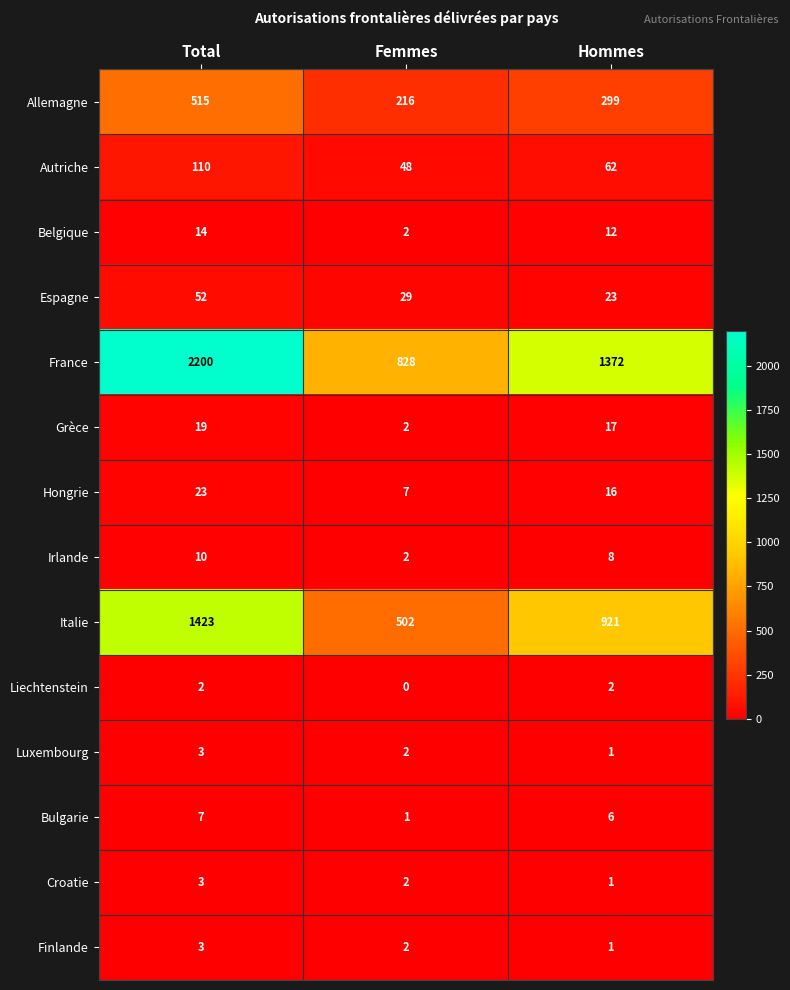

Is it true that Grèce equals 19 at Total?

True